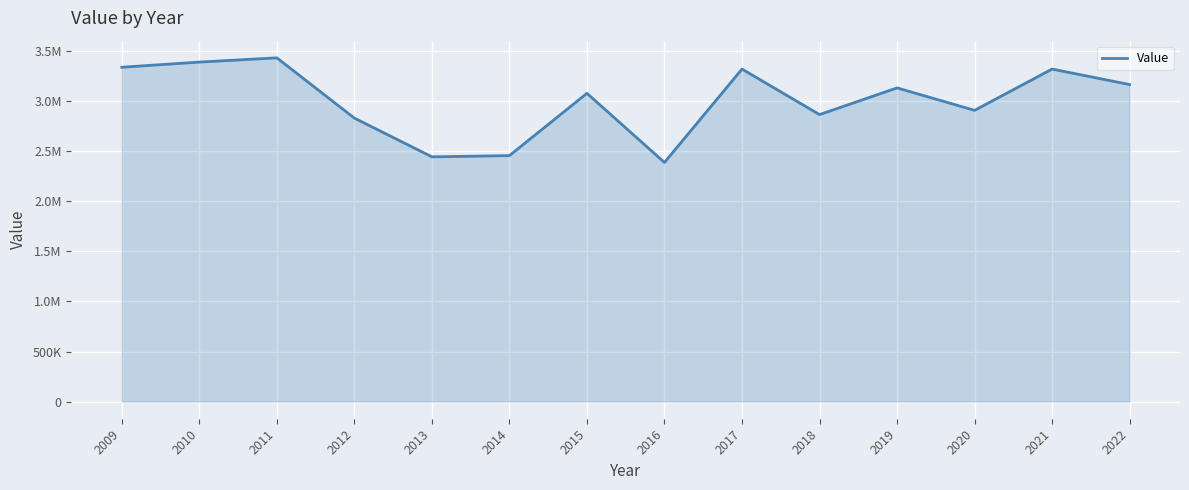

Approximately how many times larger is the value at 2017 compared to 2014?

1.4